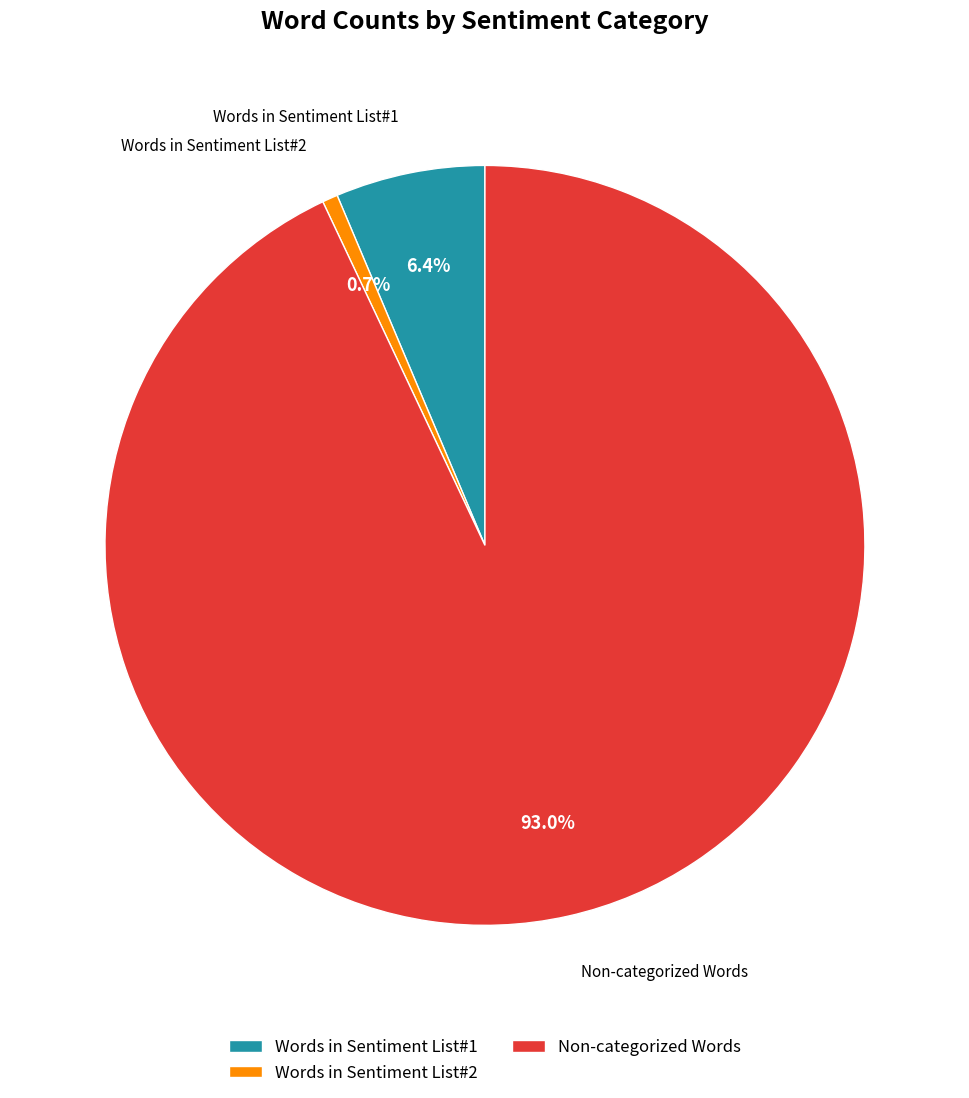

What portion of the pie excludes Words in Sentiment List#1?

93.6%